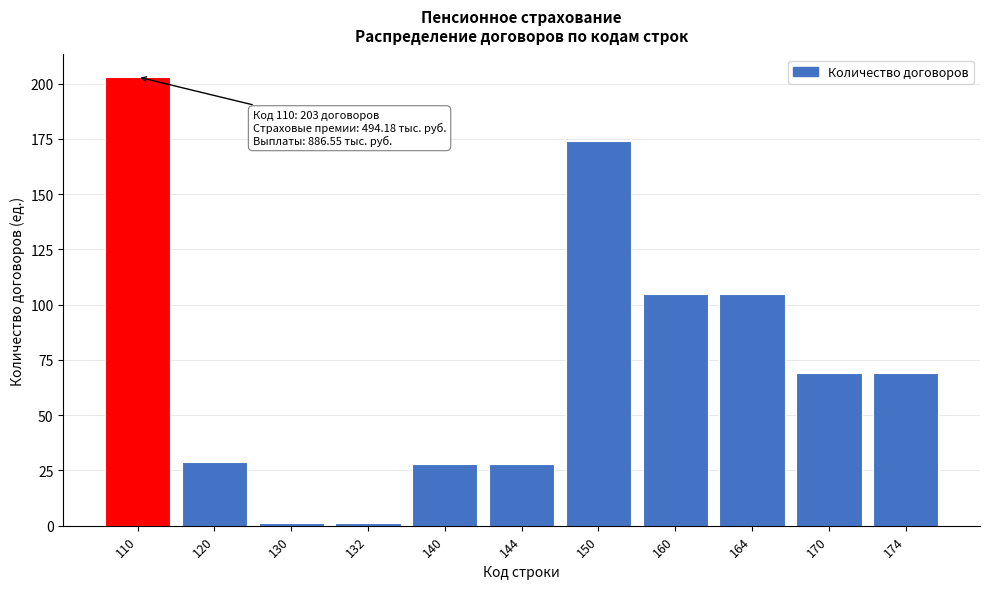

Reading left to right, transcribe all the data shown in this chart.

110=203	120=29	130=1	132=1	140=28	144=28	150=174	160=105	164=105	170=69	174=69